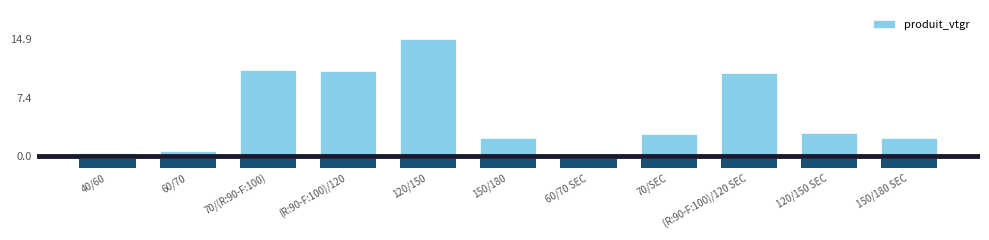

What value does the data have at 150/180?

2.4